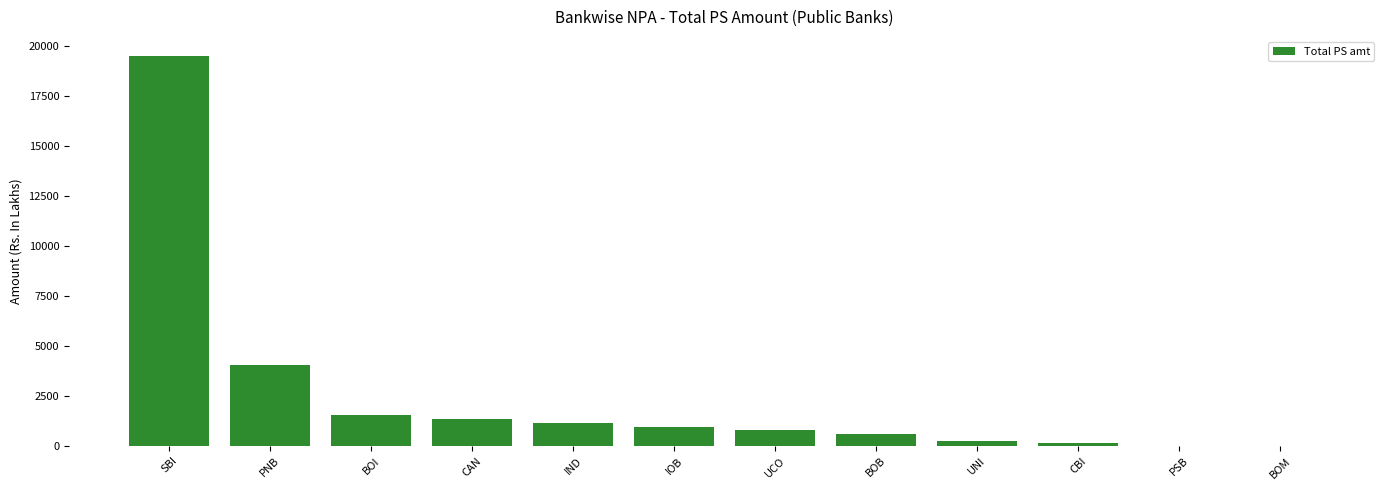

What is the sum of all values?

30277.8